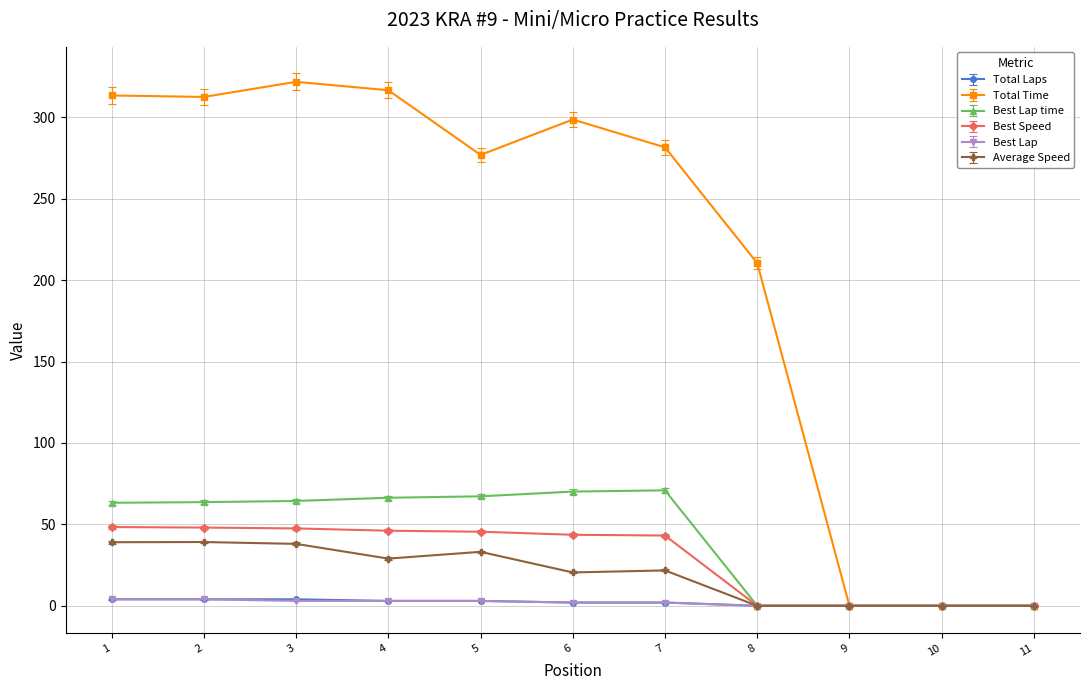

Does the chart display data point markers on the line(s)?

Yes